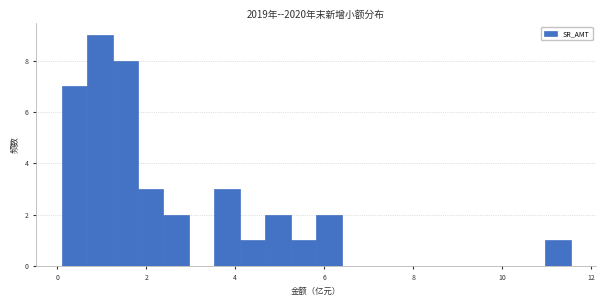

Around what value on the x-axis is the tallest bar? Give the approximate position of its centre, as read against the axis.

1.0